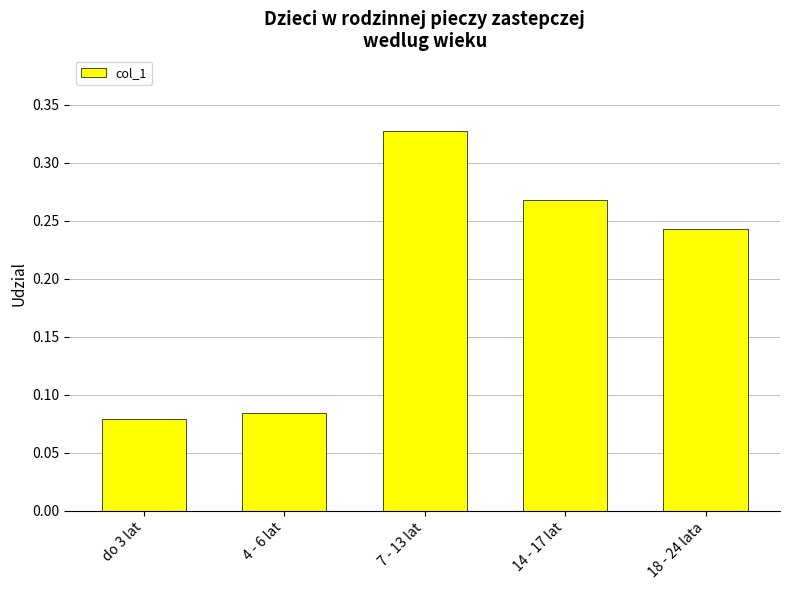

What is the label of the 1st bar from the left?

do 3 lat